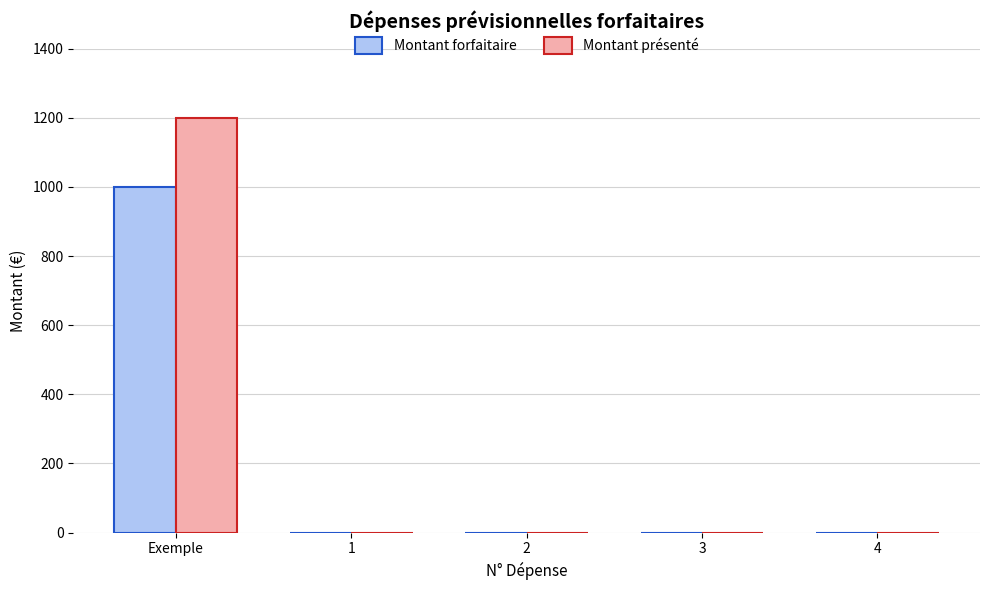

What is the total value across all series at Exemple?

2200